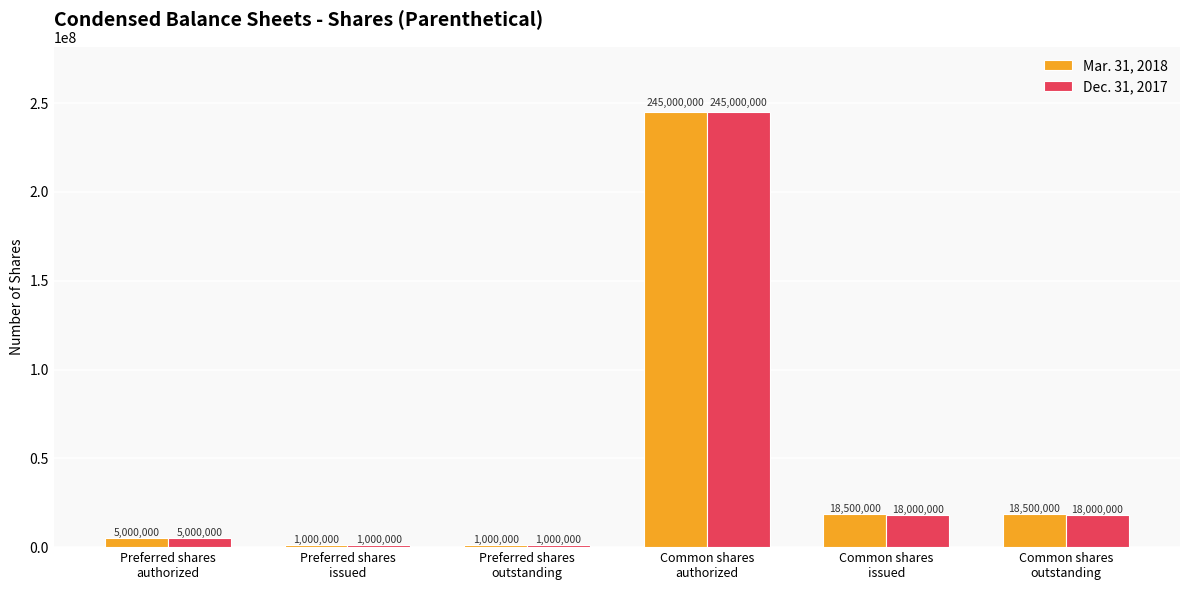

Which category has the highest value across all series?

Common shares
authorized